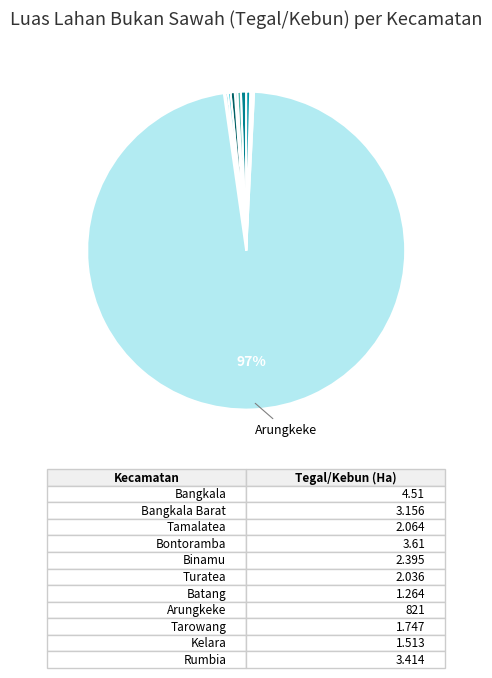

How many segments does this pie chart have?

11